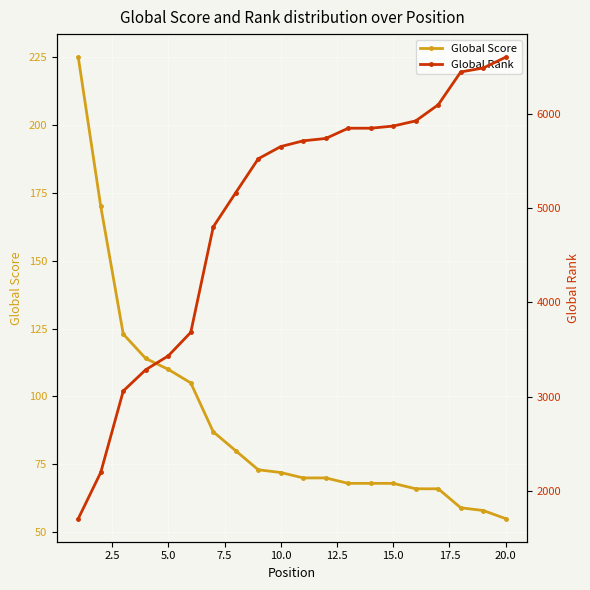

The value of Global Score at 15.0 is 68. True or false?

True